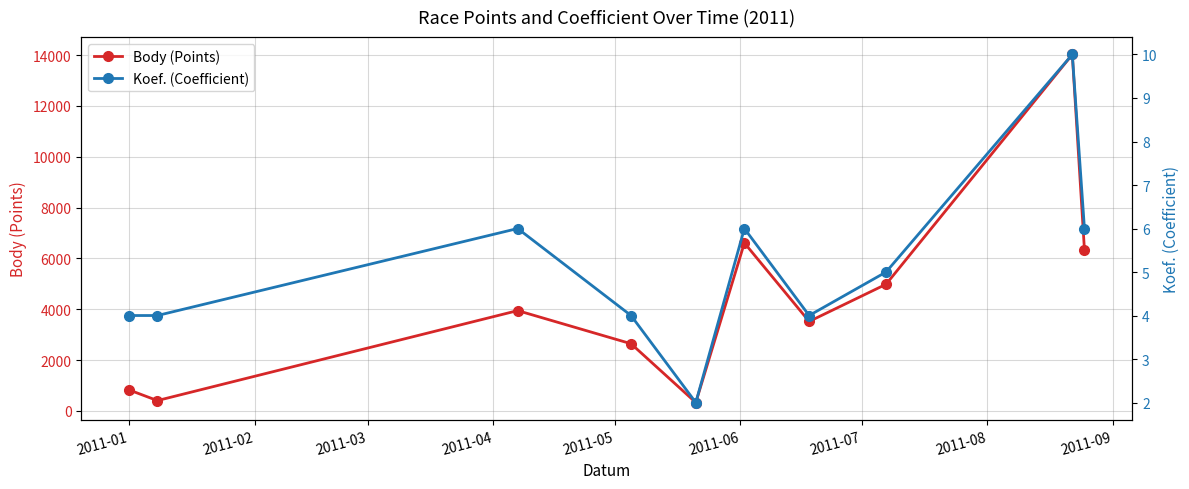

Reading left to right, transcribe all the data shown in this chart.

Body (Points): 824	404	3944	2641	327	6606	3517	4981	14020	6331
Koef. (Coefficient): 4	4	6	4	2	6	4	5	10	6